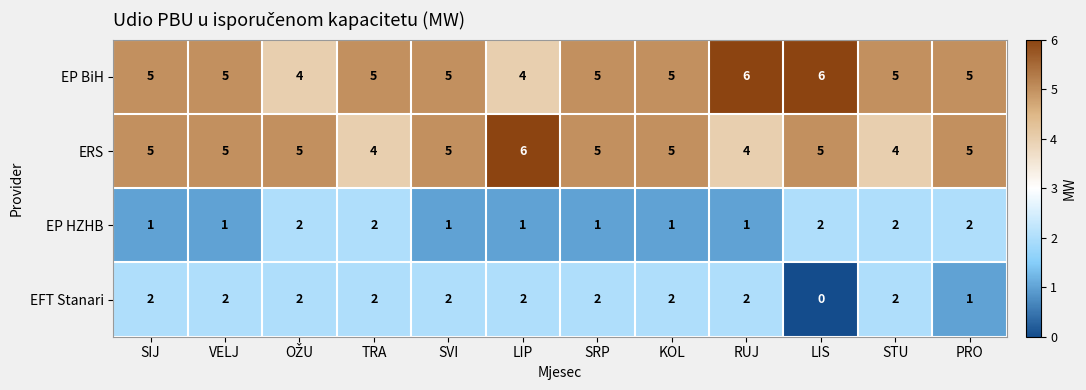

What is the difference between the highest and lowest values at LIS?

6